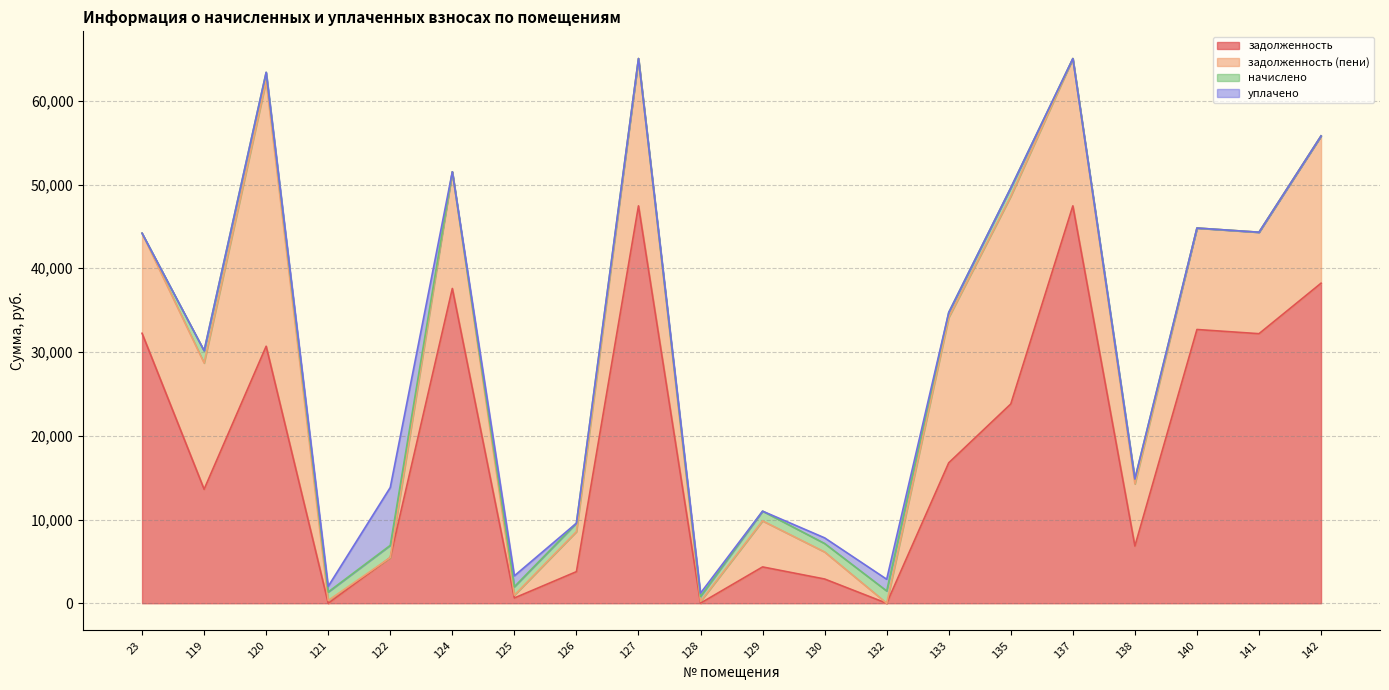

At how many categories does at least one series exceed -9415?

20